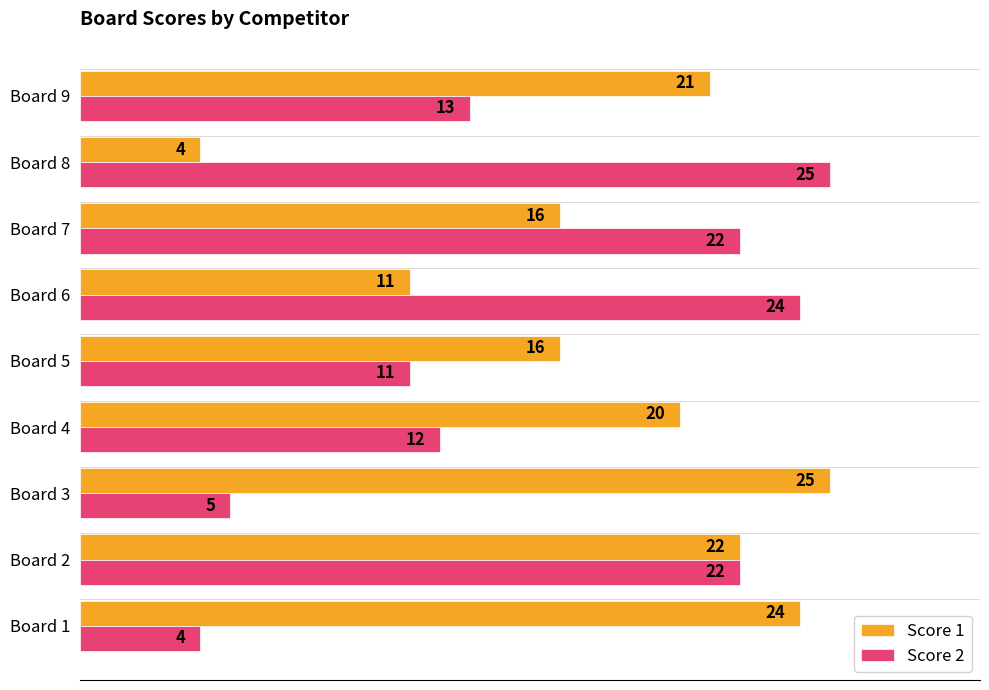

Which series changed the most between Board 1 and Board 5?

Score 1